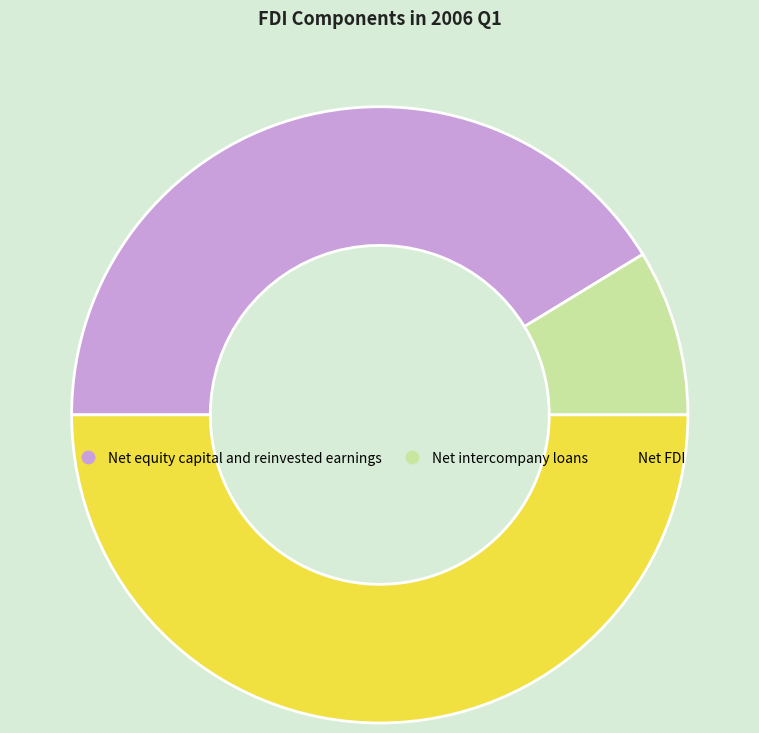

The Net intercompany loans slice represents 16% of the pie. True or false?

False